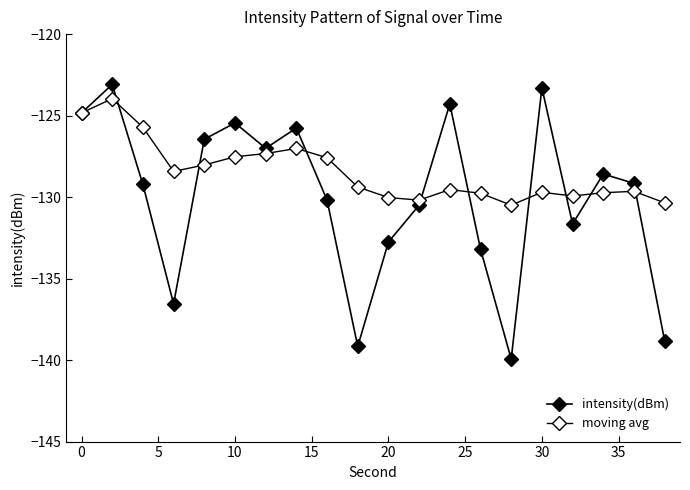

What is the smallest value displayed?

-139.9